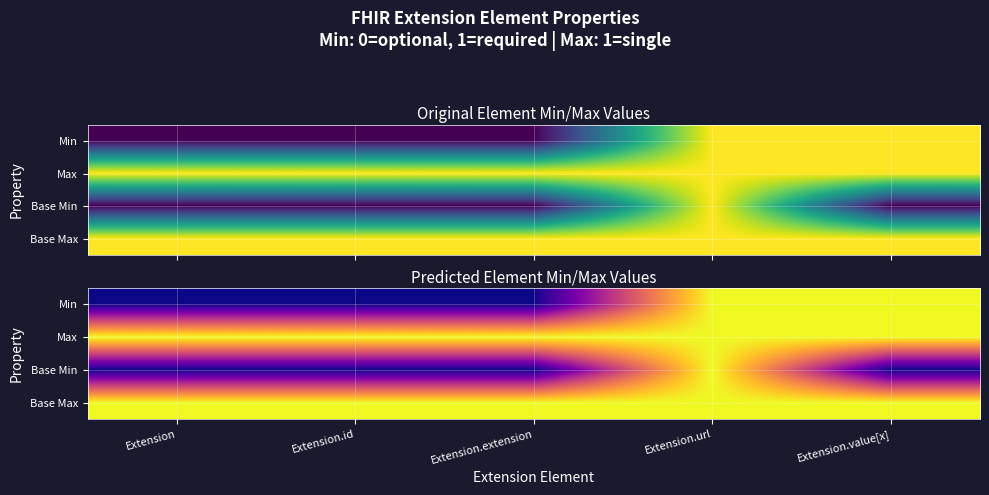

Read the Base Min value at Extension.url.

1